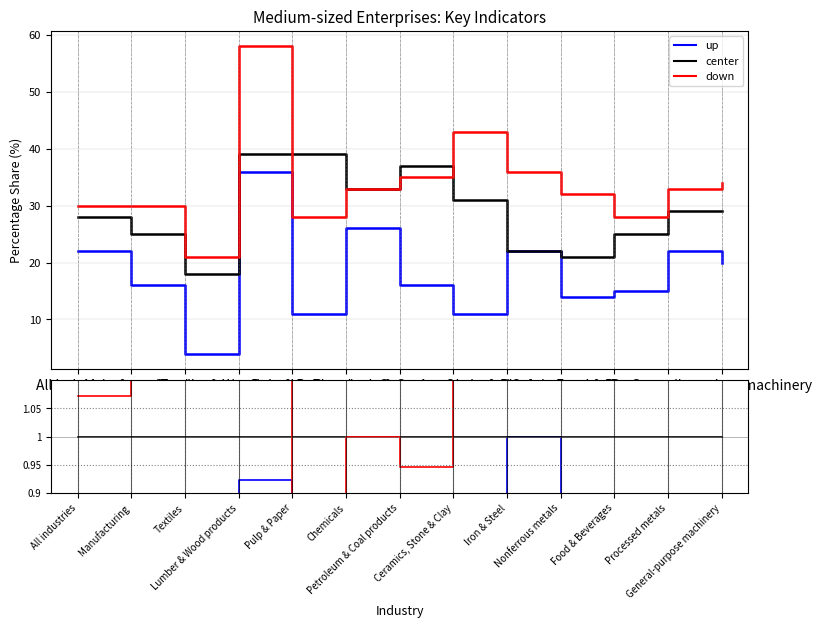

What position from the left is All industries?

1